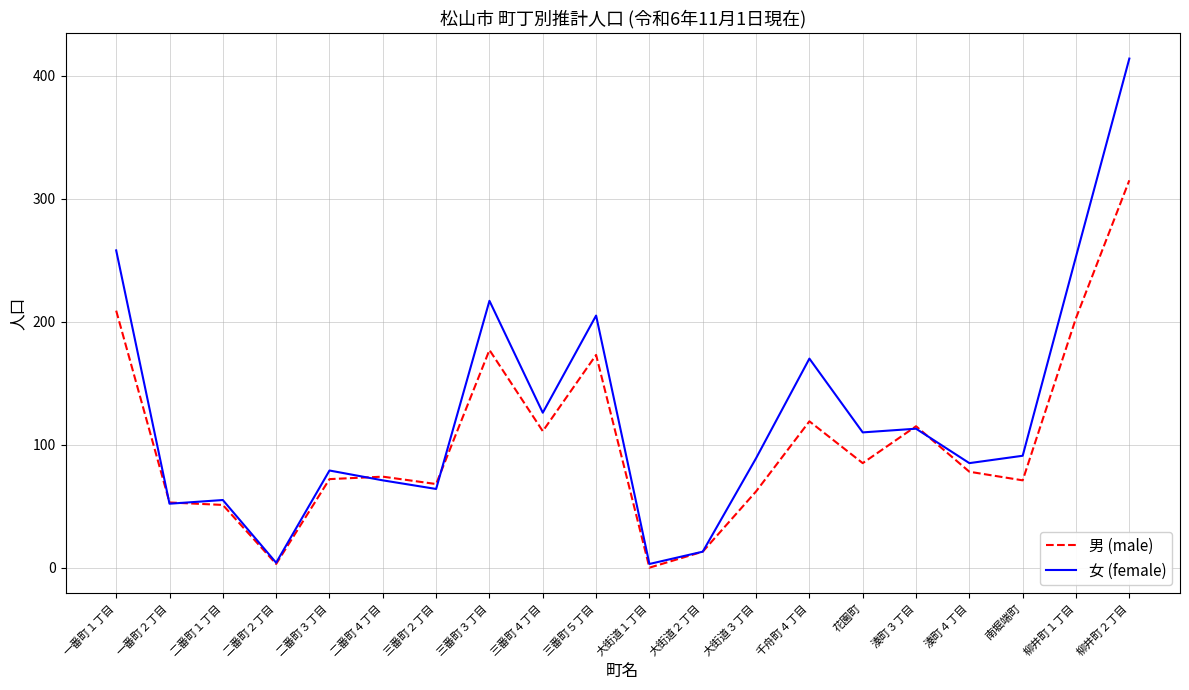

What is the spread (max minus min) of values at 南堀端町?

20